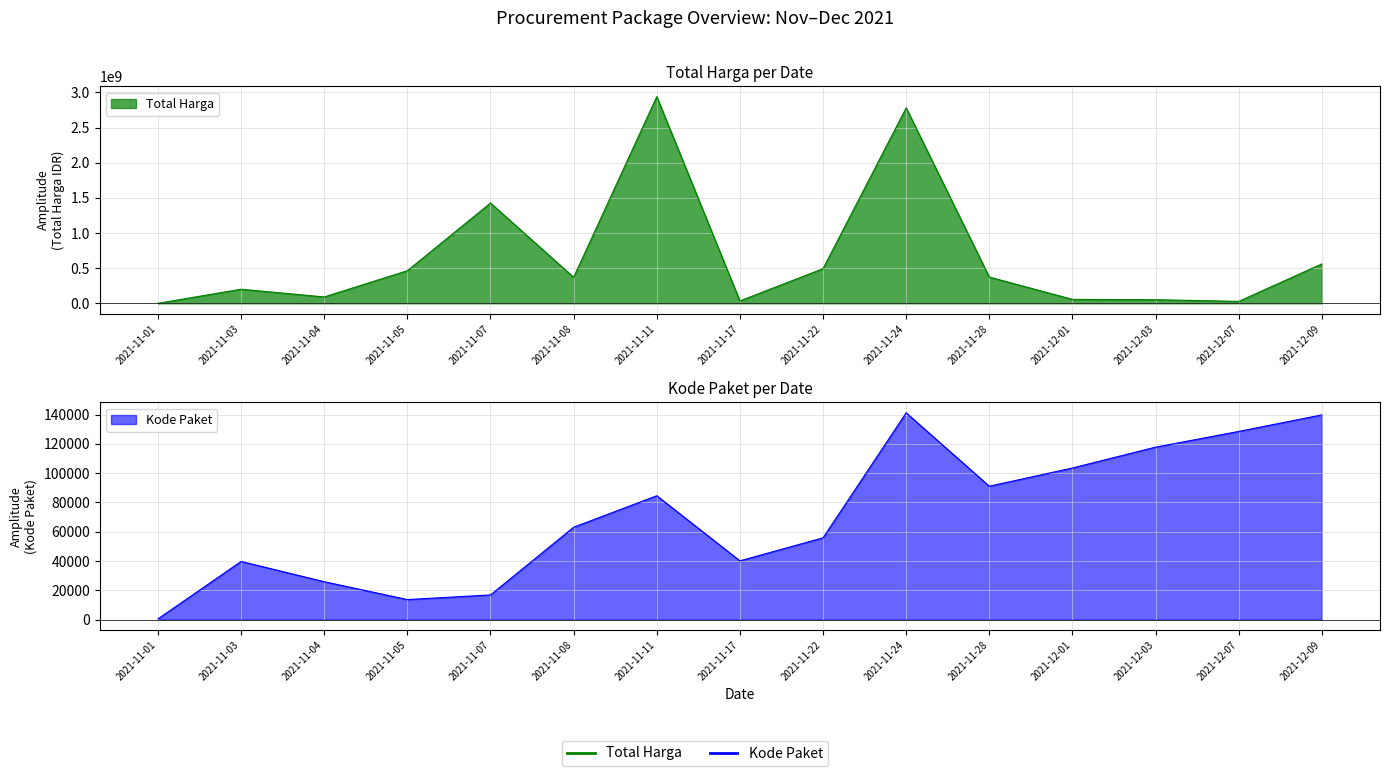

True or false: Total Harga has more than 2 points higher than both neighbors.

True